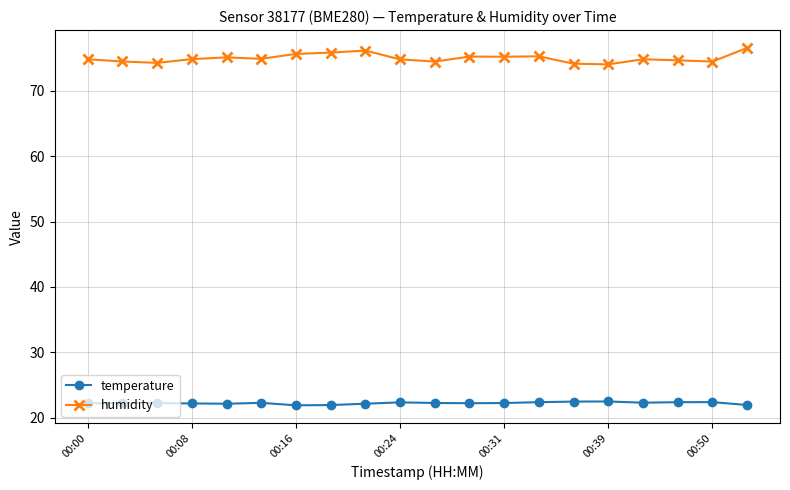

Count the number of data series in this chart.

2